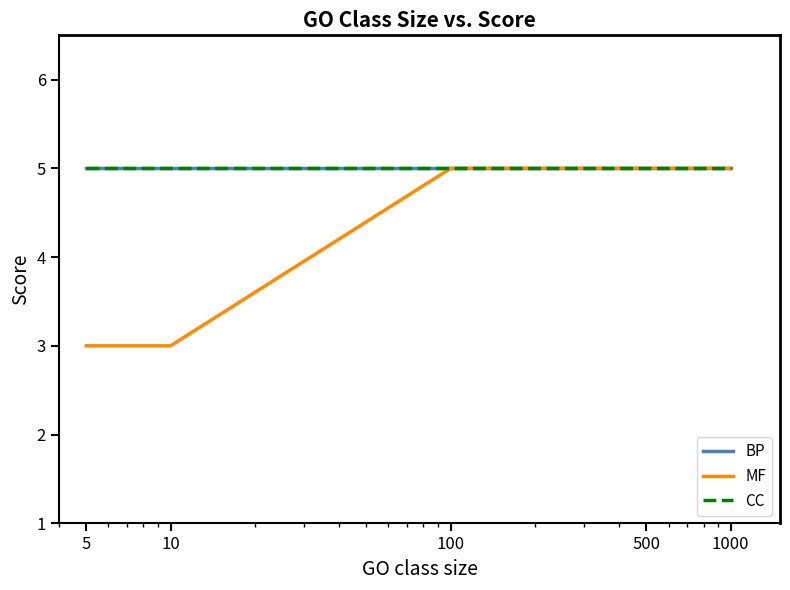

Is this an area chart (filled region under the line)?

No